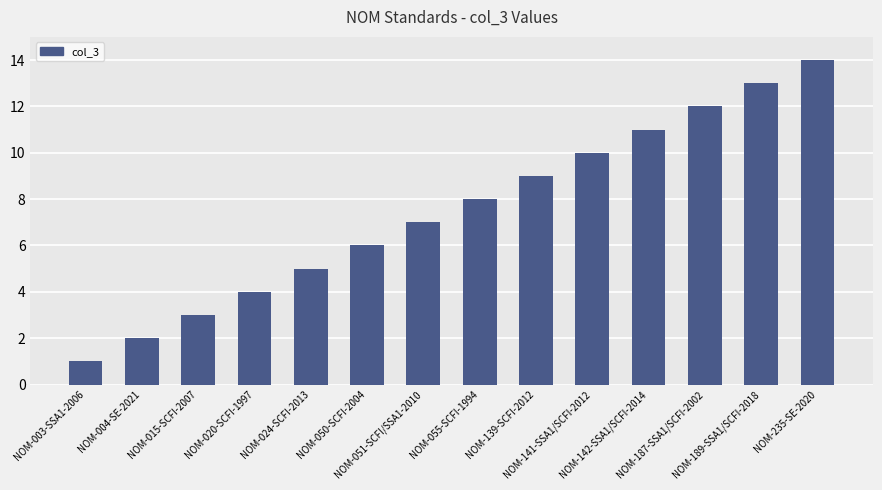

Rank the categories by value from highest to lowest.

NOM-235-SE-2020, NOM-189-SSA1/SCFI-2018, NOM-187-SSA1/SCFI-2002, NOM-142-SSA1/SCFI-2014, NOM-141-SSA1/SCFI-2012, NOM-139-SCFI-2012, NOM-055-SCFI-1994, NOM-051-SCFI/SSA1-2010, NOM-050-SCFI-2004, NOM-024-SCFI-2013, NOM-020-SCFI-1997, NOM-015-SCFI-2007, NOM-004-SE-2021, NOM-003-SSA1-2006